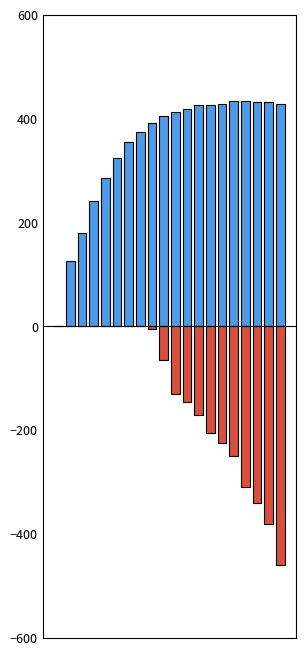

At 1, list the series in order from smallest to largest.

pressure, flow_in